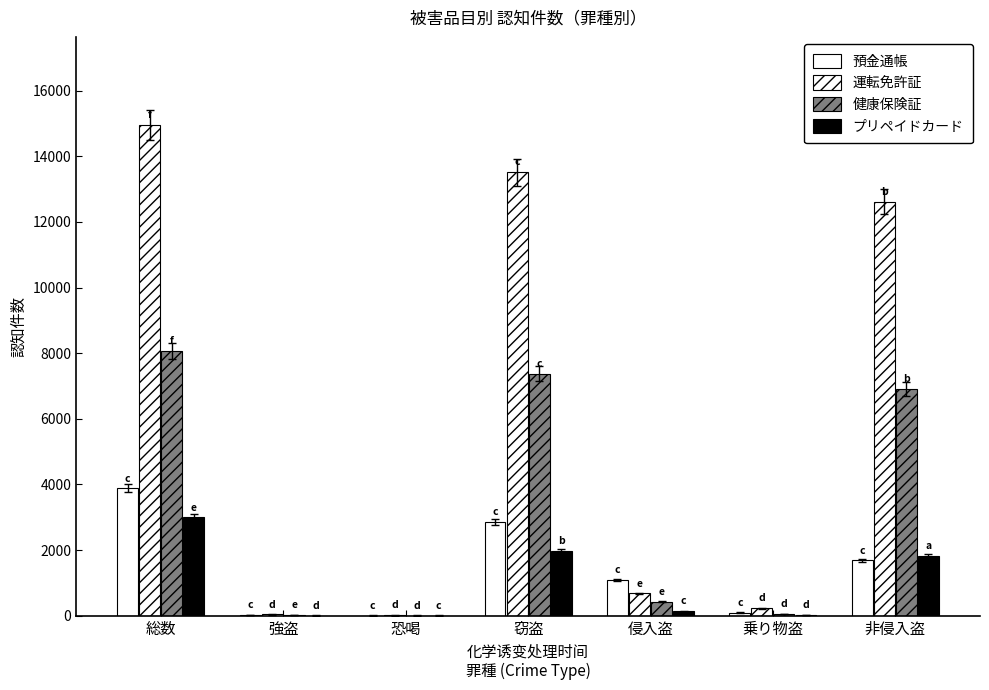

Are the bars grouped side by side (vs. stacked)?

Yes